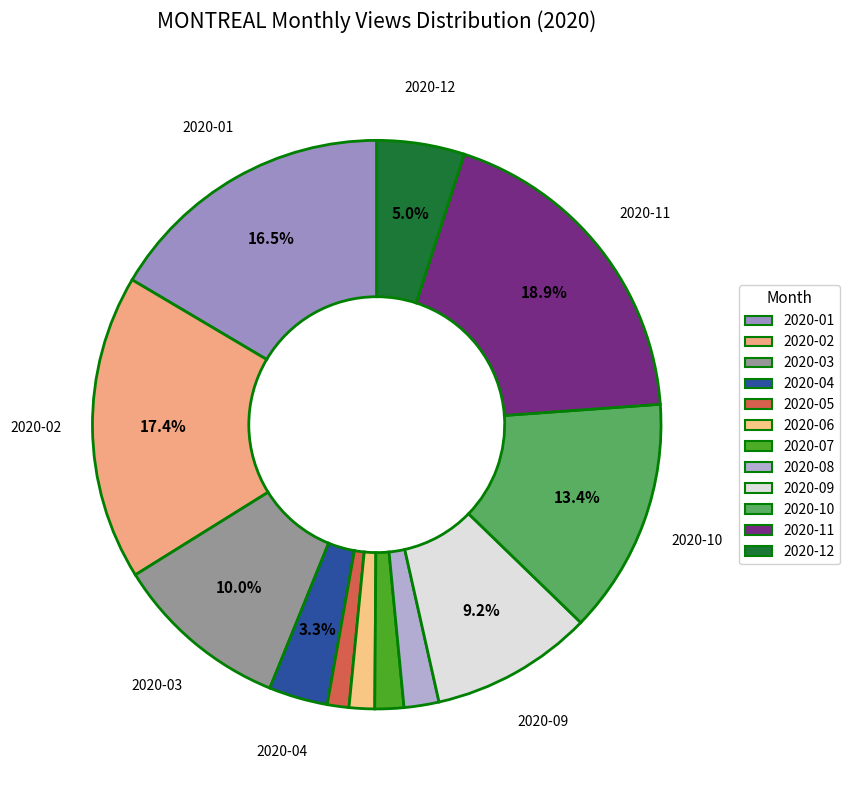

Is it true that 2020-04 is 1% of the pie?

False